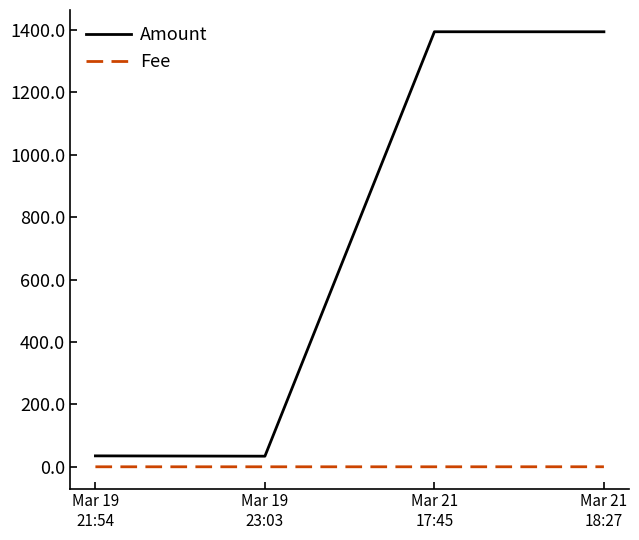

What is the difference between the maximum and minimum values in the Amount series?

1360.7